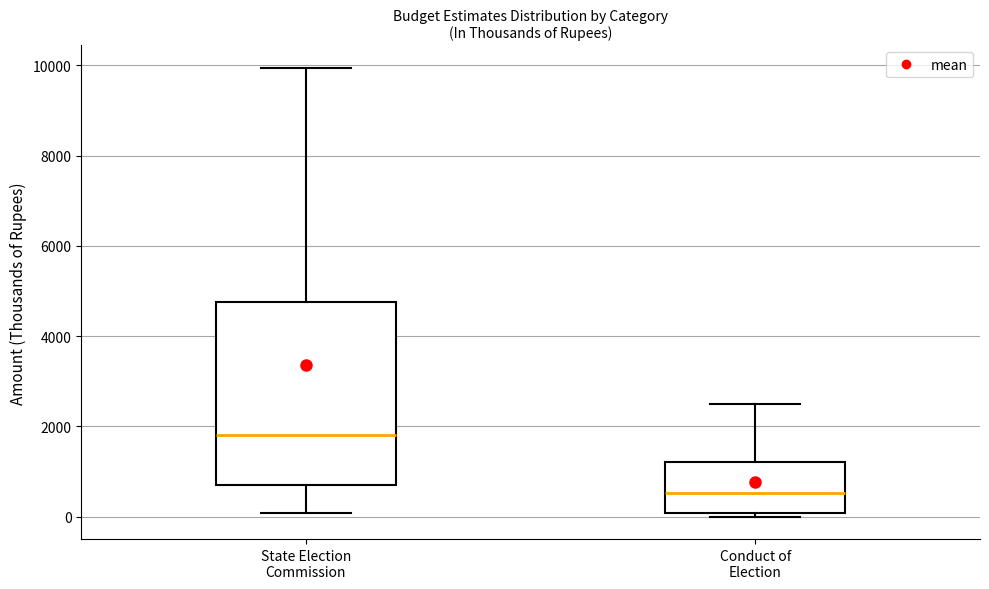

Reading left to right, read every box against the y-axis: the position of its median line, the range the box covers, and the ends of its whiskers. The values are not printed on the chart, so give them approximately, as read against the axis.

State Election Commission: median 1800, box 800 to 4800, whiskers 0 to 10000
Conduct of Election: median 600, box 0 to 1200, whiskers 0 (just below the box's lower edge) to 2400